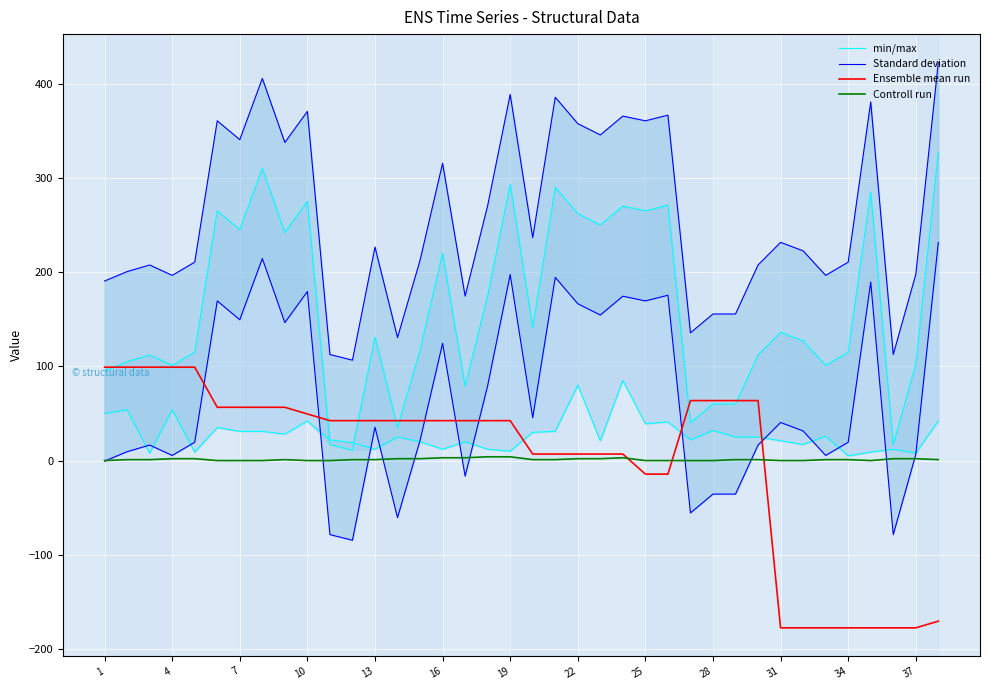

Reading left to right, transcribe all the data shown in this chart.

min/max: 95.0	105.0	112.0	101.0	115.0	265.0	245.0	310.0	242.0	275.0	17.0	11.0	131.0	35.0	117.0	220.0	79.0	175.0	293.0	141.0	290.0	262.0	250.0	270.0	265.0	271.0	40.0	60.0	60.0	112.0	136.0	127.0	101.0	115.0	285.0	17.0	102.0	327.0
Standard deviation: -0.6	9.4	16.4	5.4	19.4	169.4	149.4	214.4	146.4	179.4	-78.6	-84.6	35.4	-60.6	21.4	124.4	-16.6	79.4	197.4	45.4	194.4	166.4	154.4	174.4	169.4	175.4	-55.6	-35.6	-35.6	16.4	40.4	31.4	5.4	19.4	189.4	-78.6	6.4	231.4
Ensemble mean run: 99.1	99.1	99.1	99.1	99.1	56.6	56.6	56.6	56.6	49.5	42.4	42.4	42.4	42.4	42.4	42.4	42.4	42.4	42.4	6.9	6.9	6.9	6.9	6.9	-14.4	-14.4	63.6	63.6	63.6	63.6	-177.5	-177.5	-177.5	-177.5	-177.5	-177.5	-177.5	-170.4
Controll run: 0.0	1.0	1.0	2.0	2.0	0.0	0.0	0.0	1.0	0.0	0.0	1.0	1.0	2.0	2.0	3.0	3.0	4.0	4.0	1.0	1.0	2.0	2.0	3.0	0.0	0.0	0.0	0.0	1.0	1.0	0.0	0.0	1.0	1.0	0.0	2.0	2.0	1.0